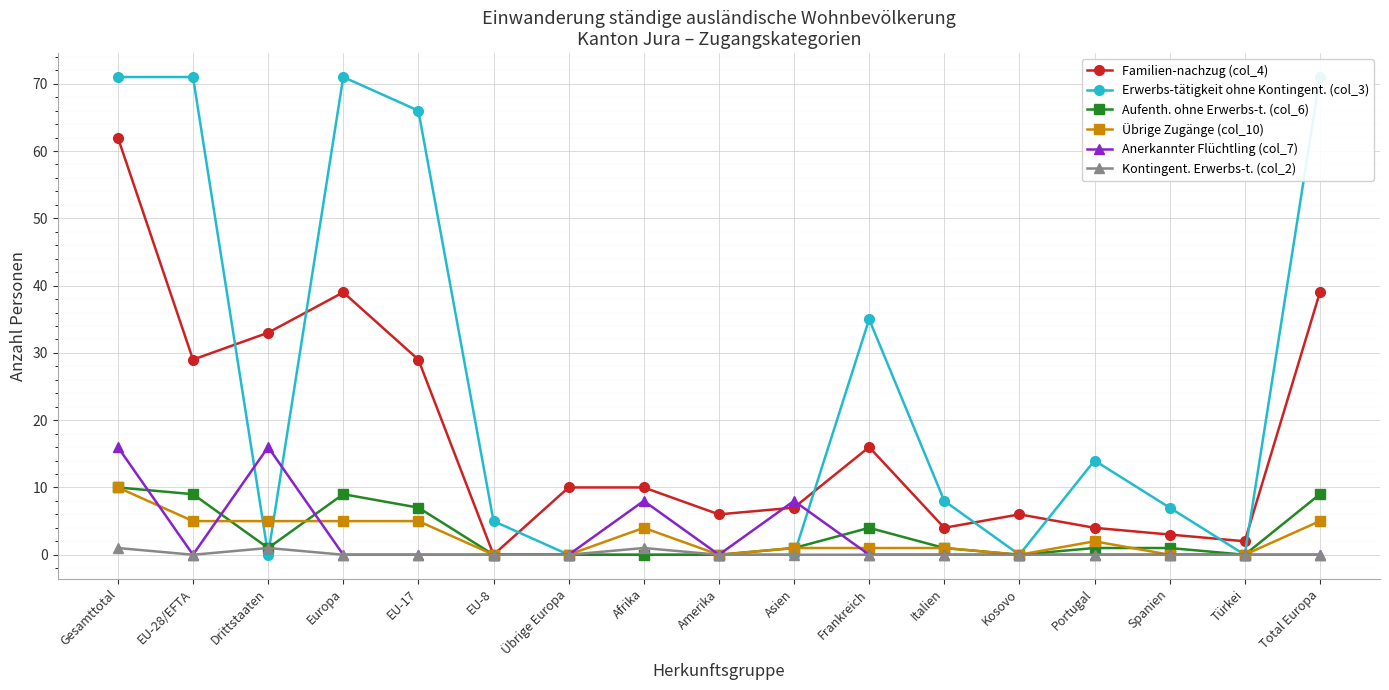

What is the total value across all series at Total Europa?

124